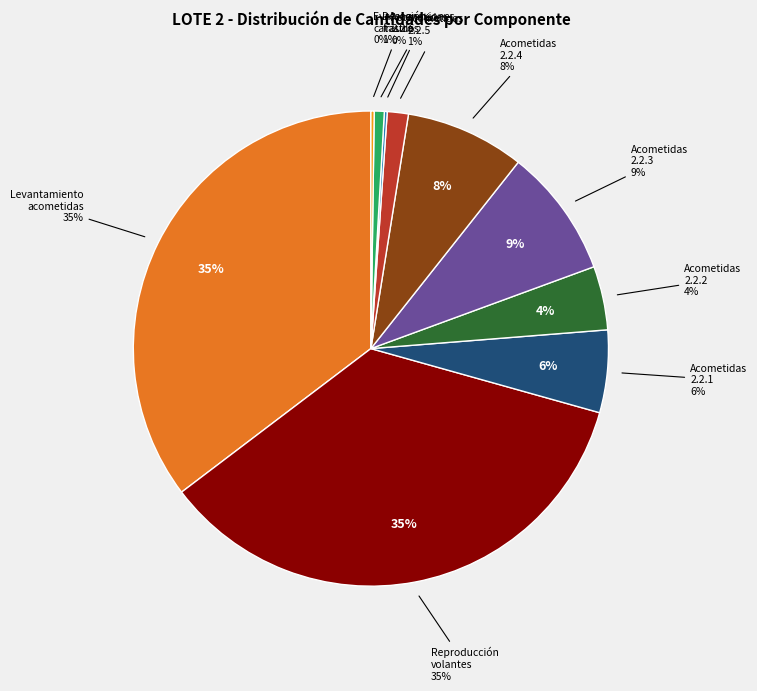

The Desconexiones de fraudes slice represents 11% of the pie. True or false?

False